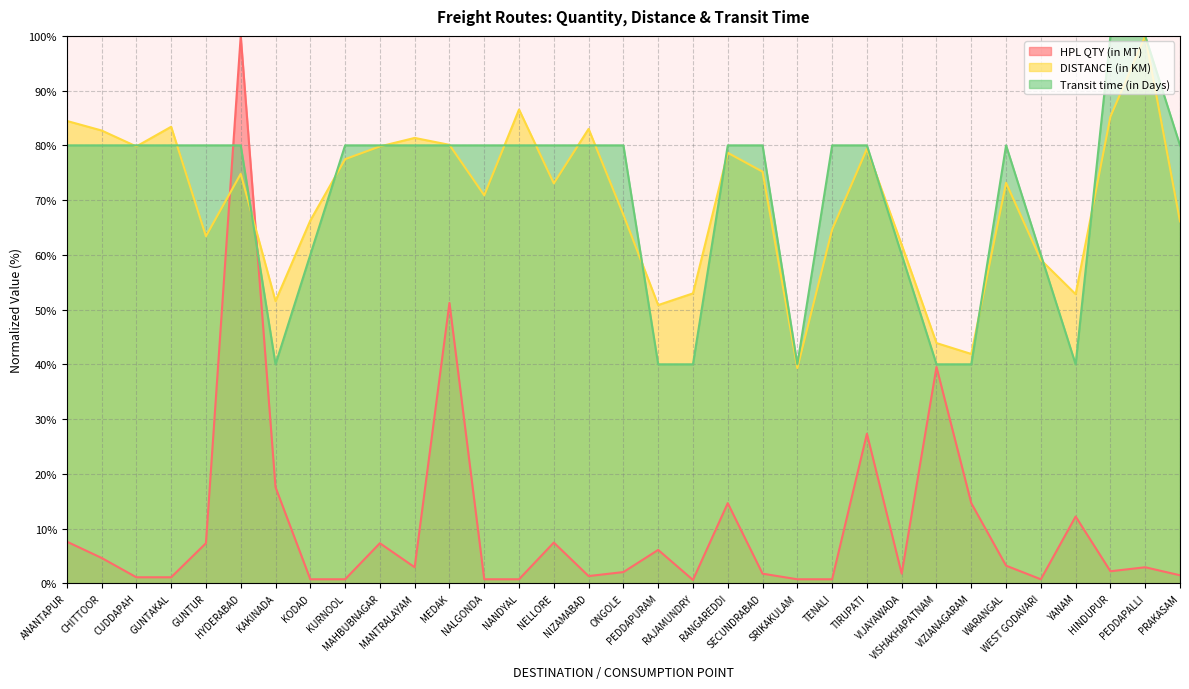

Which series ends up on top after the final intersection of DISTANCE (in KM) and Transit time (in Days)?

Transit time (in Days)